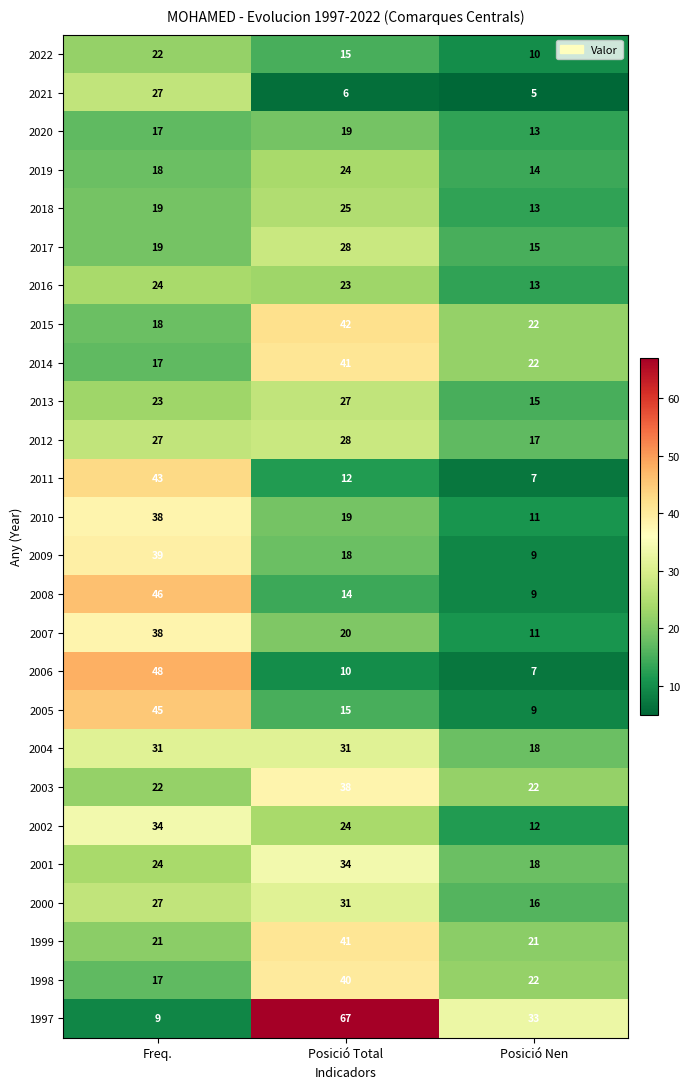

Which series has the largest total across all categories?

1997